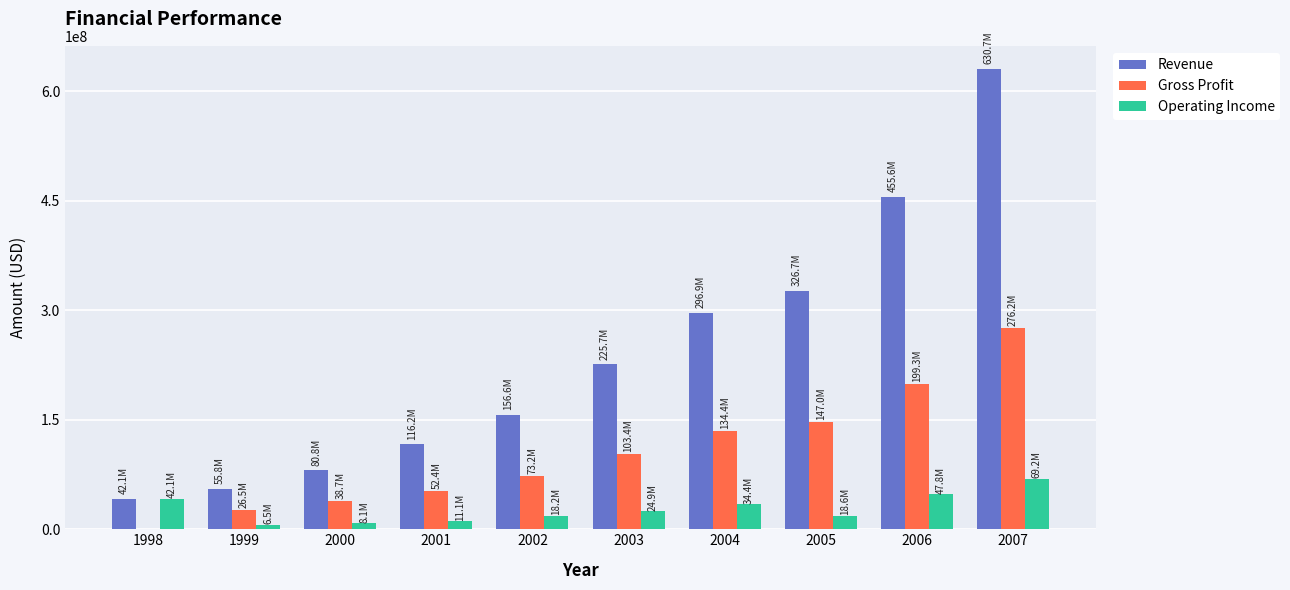

What is the sum of the Operating Income values at 2002 and 2000?

26361000